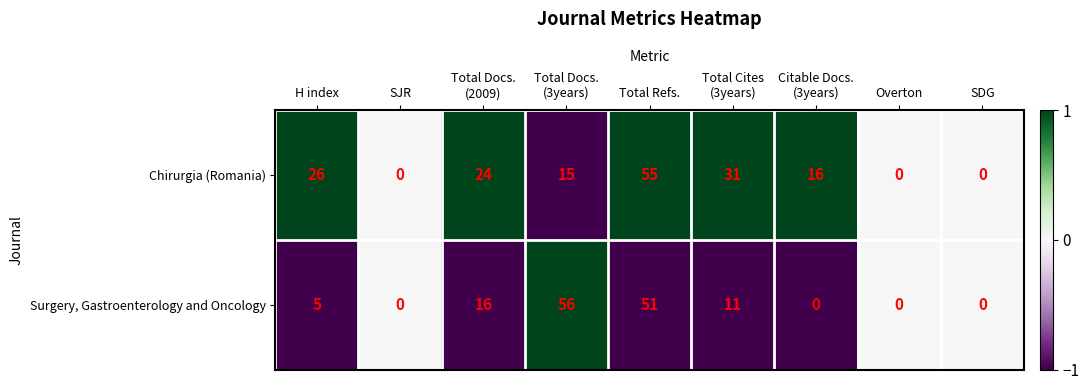

Reading left to right, what are all the values shown in this chart?

Chirurgia (Romania): 26	0	24	15	55	31	16	0	0
Surgery, Gastroenterology and Oncology: 5	0	16	56	51	11	0	0	0